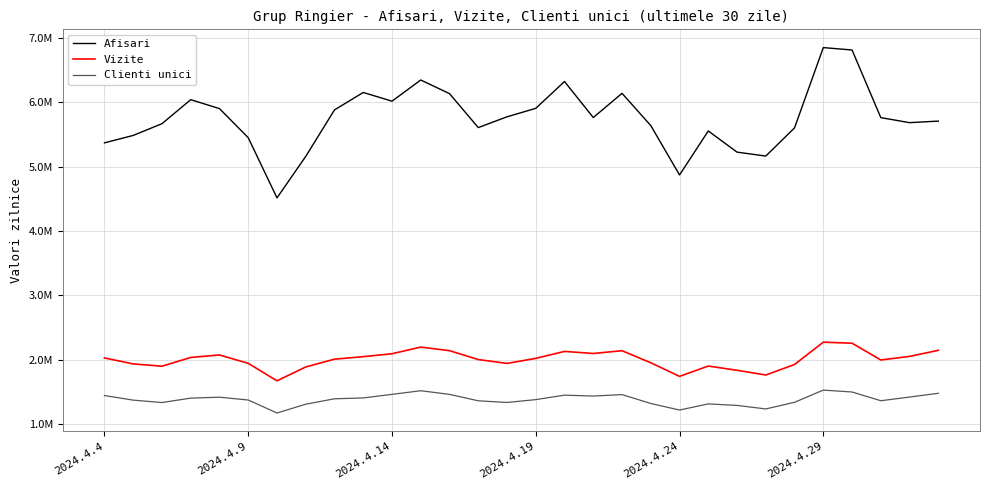

True or false: Afisari and Clienti unici intersect in this chart.

False